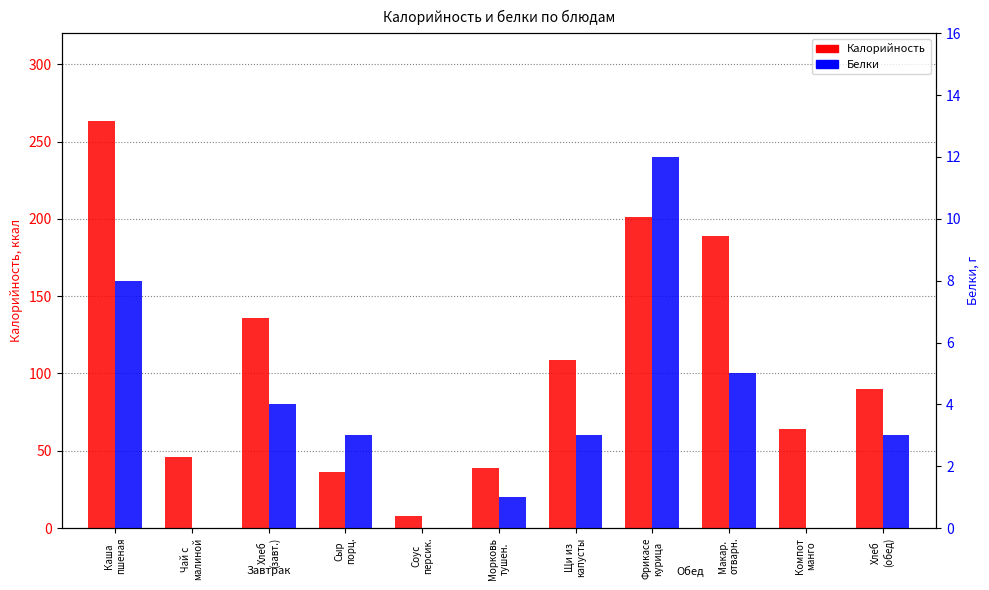

At Макар.
отварн., list the series in order from largest to smallest.

Калорийность, Белки